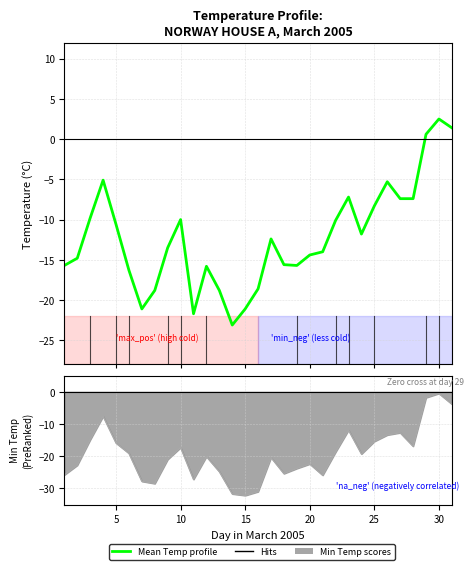

Which series has the widest spread of values?

Min Temp (ranking)